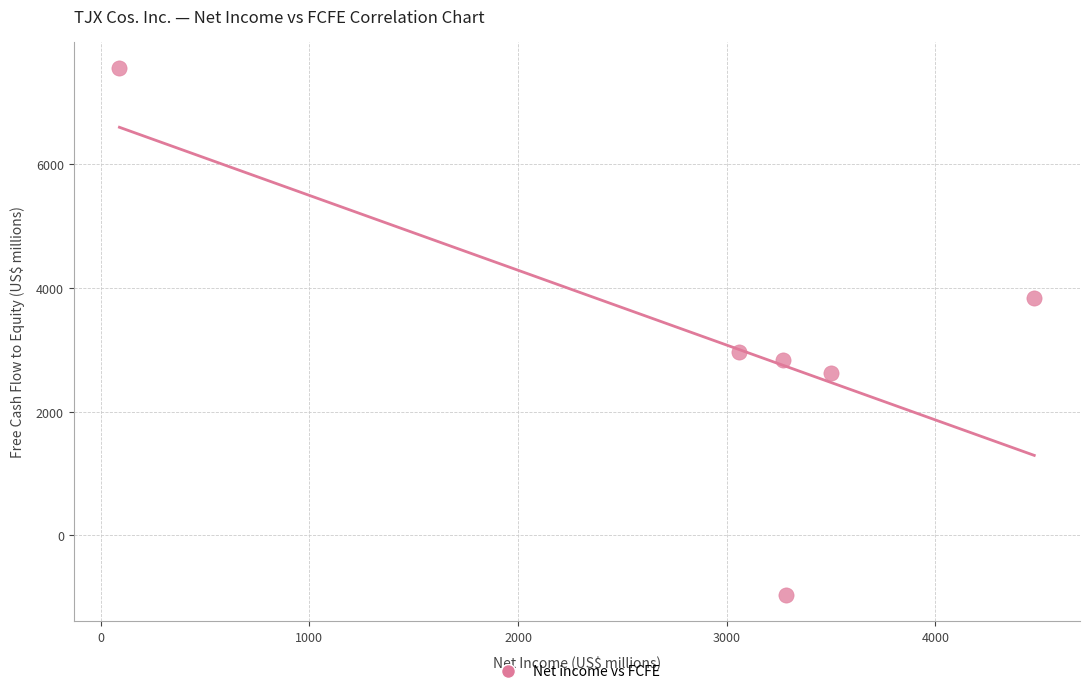

What Y value in the scatter plot is closest to 3299?

2963